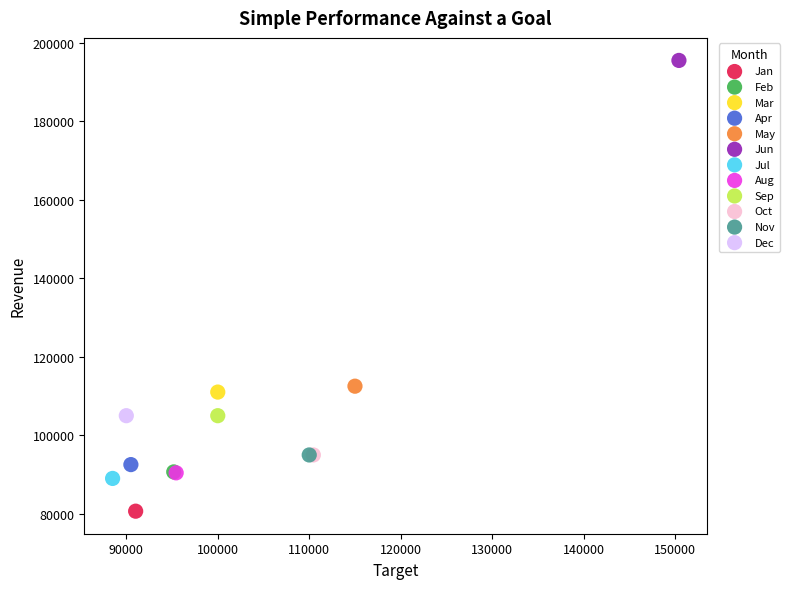

What are all the series names shown in the legend?

Jan, Feb, Mar, Apr, May, Jun, Jul, Aug, Sep, Oct, Nov, Dec